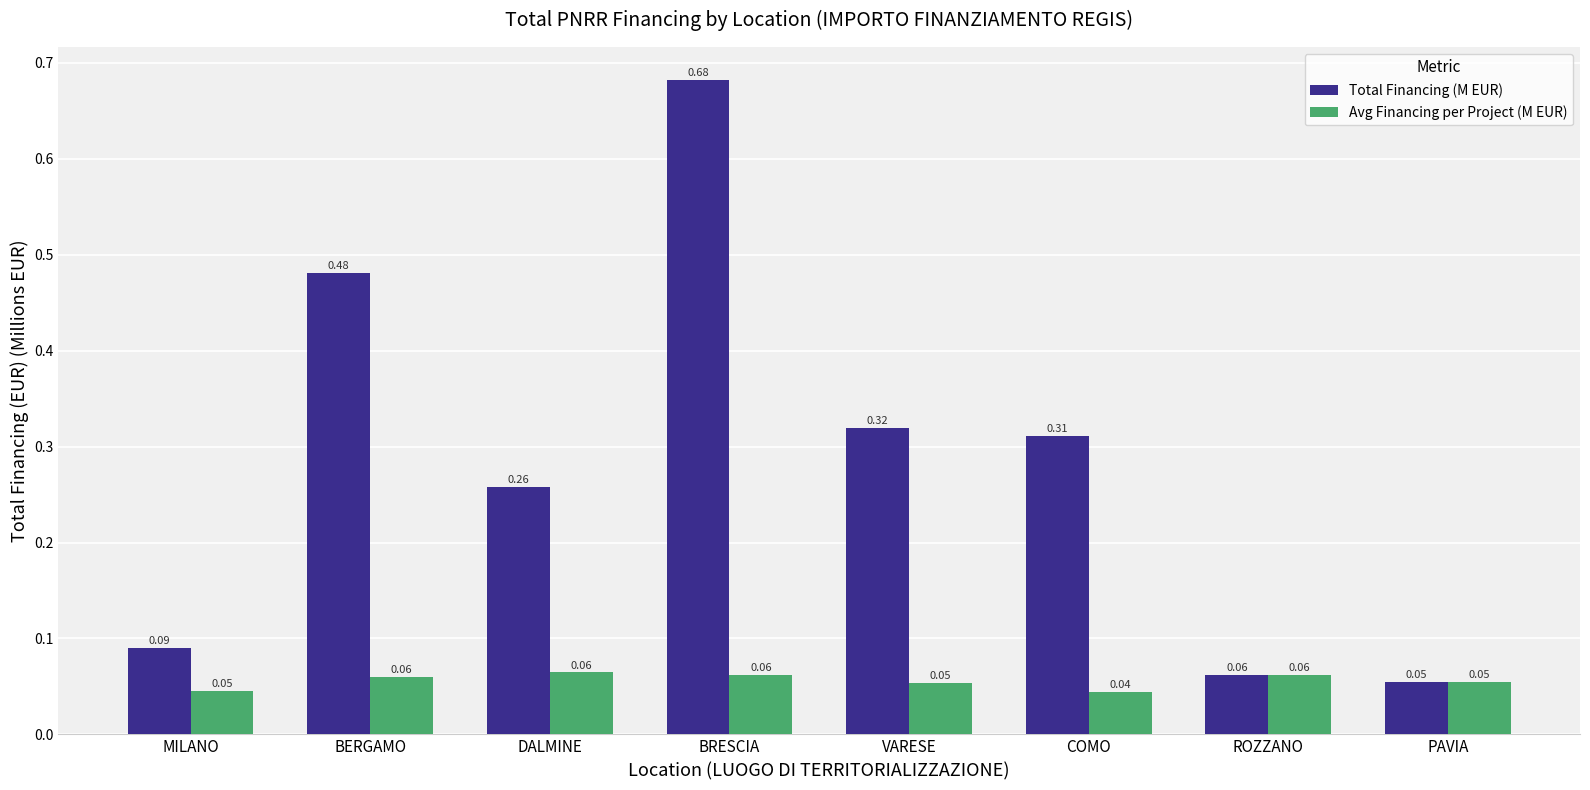

Between DALMINE and BRESCIA, which series saw the biggest shift?

Total Financing (M EUR)